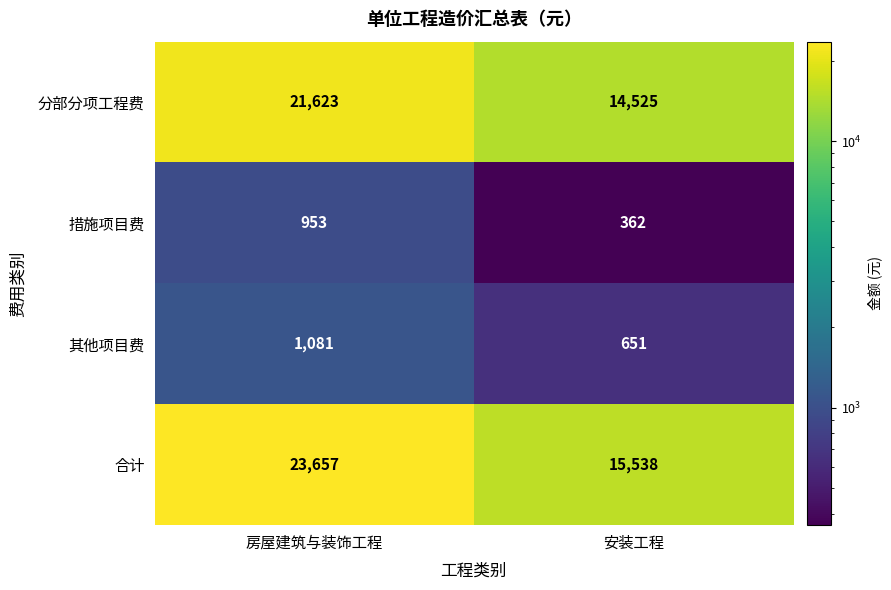

The 分部分项工程费 series shows 14525 at 安装工程. True or false?

True